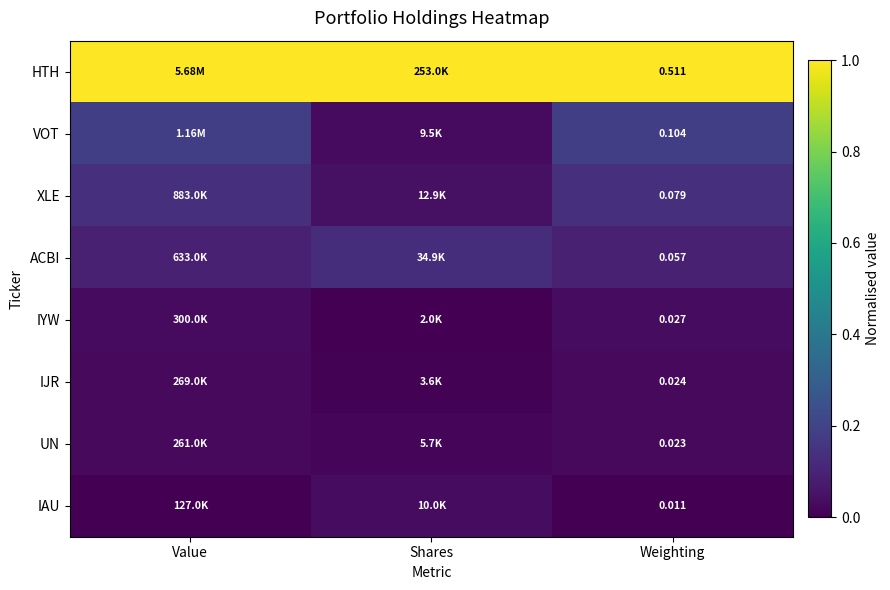

Rank the series at Weighting from highest to lowest value.

HTH, VOT, XLE, ACBI, IYW, IJR, UN, IAU